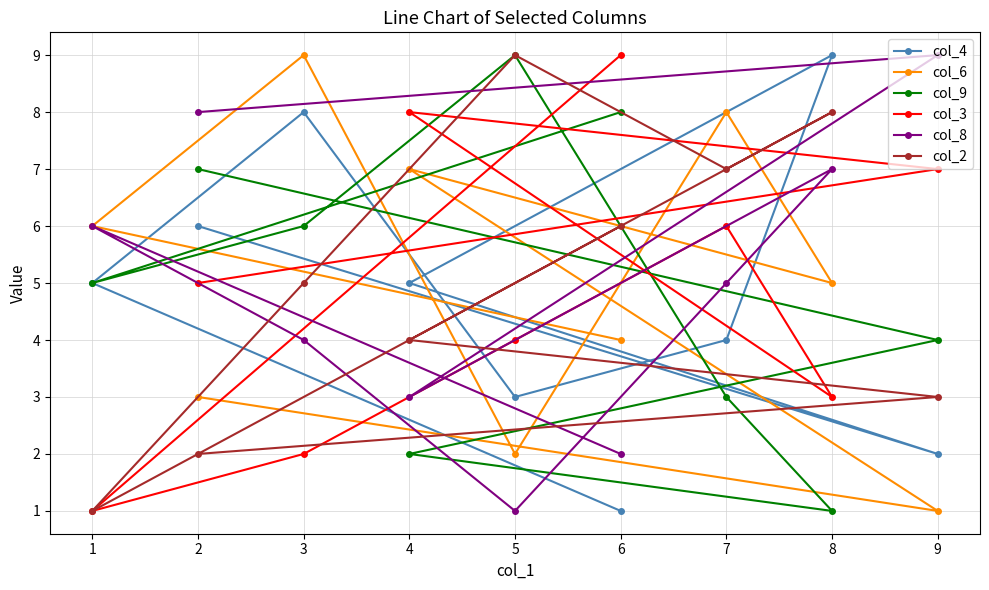

What is the sum of all col_6 values?

45